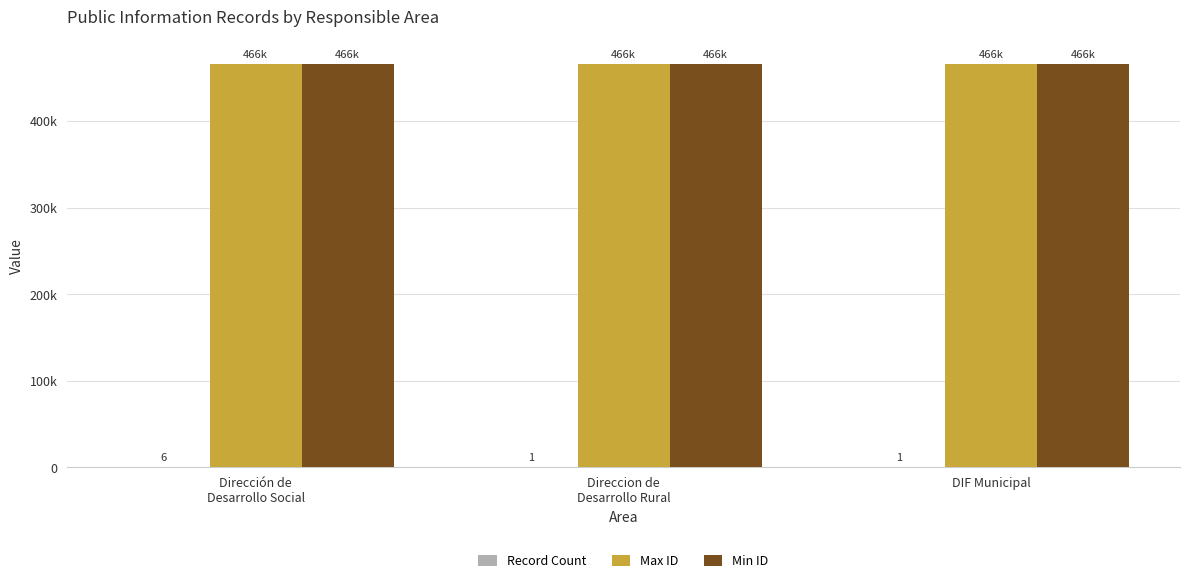

What value does the Max ID series have at Dirección de
Desarrollo Social?

466395